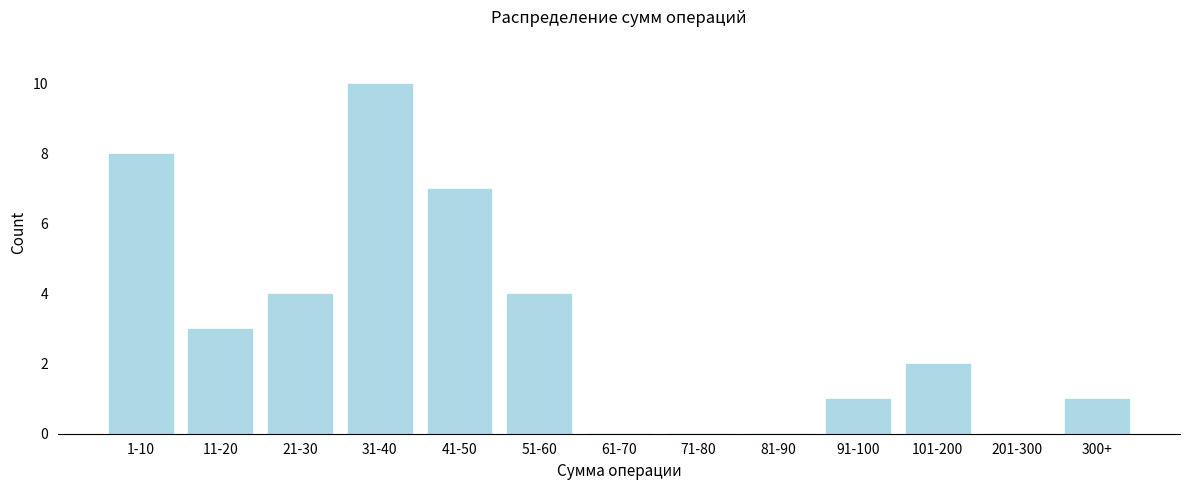

Reading right to left, list all the values displayed in this chart.

300+=1	201-300=0	101-200=2	91-100=1	81-90=0	71-80=0	61-70=0	51-60=4	41-50=7	31-40=10	21-30=4	11-20=3	1-10=8